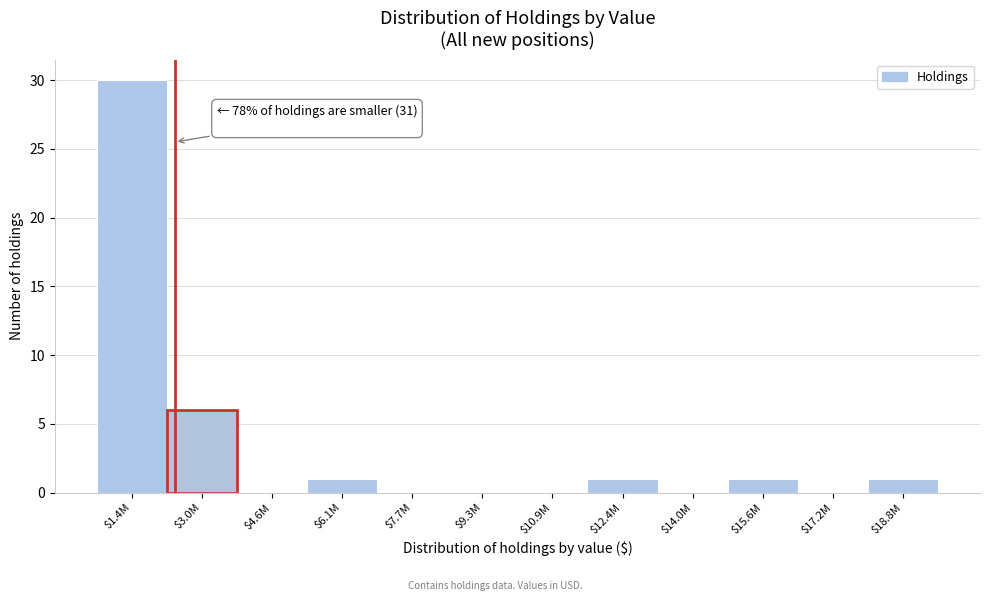

What is the maximum value shown in the chart?

30